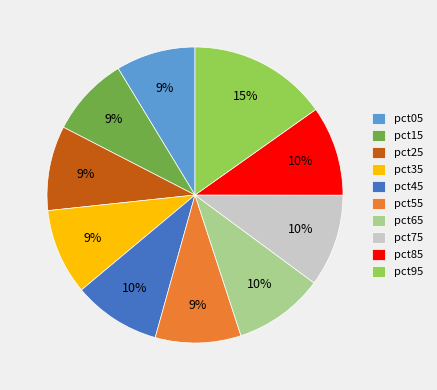

To the nearest percent, what portion does pct65 represent?

10%